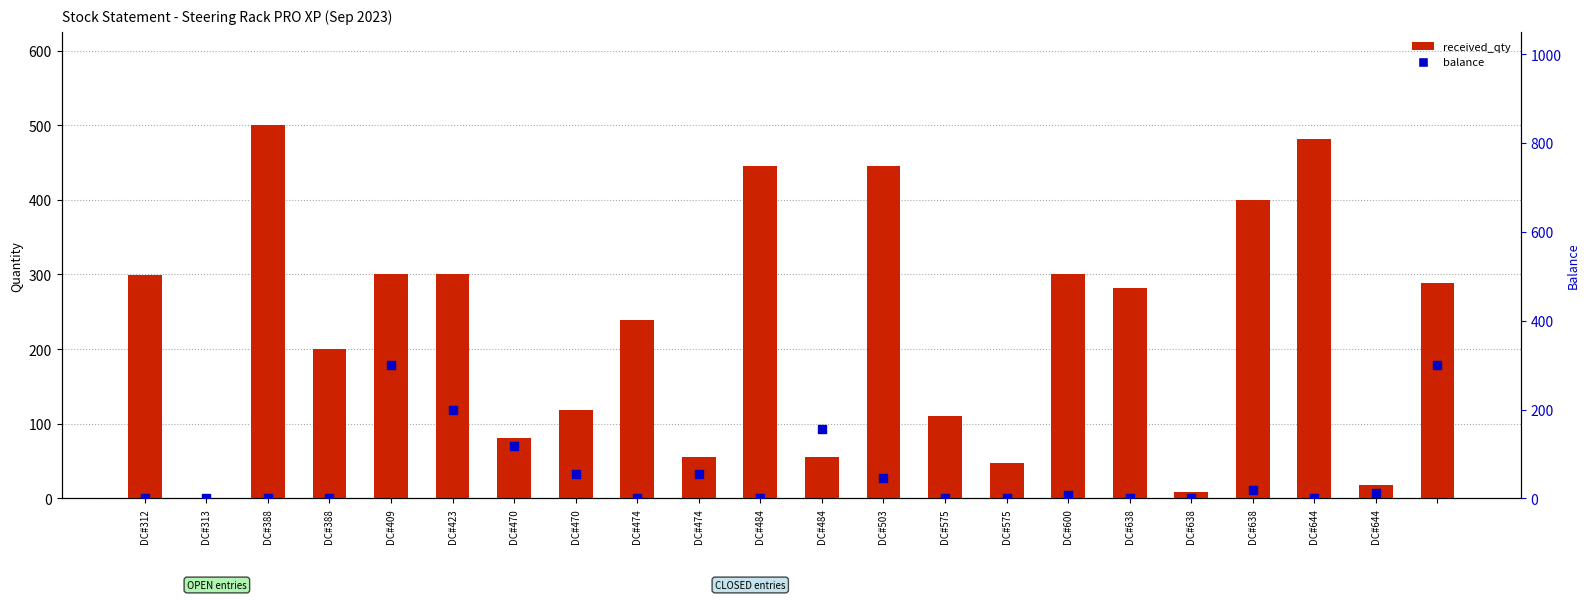

Which series reaches the minimum Y coordinate?

balance